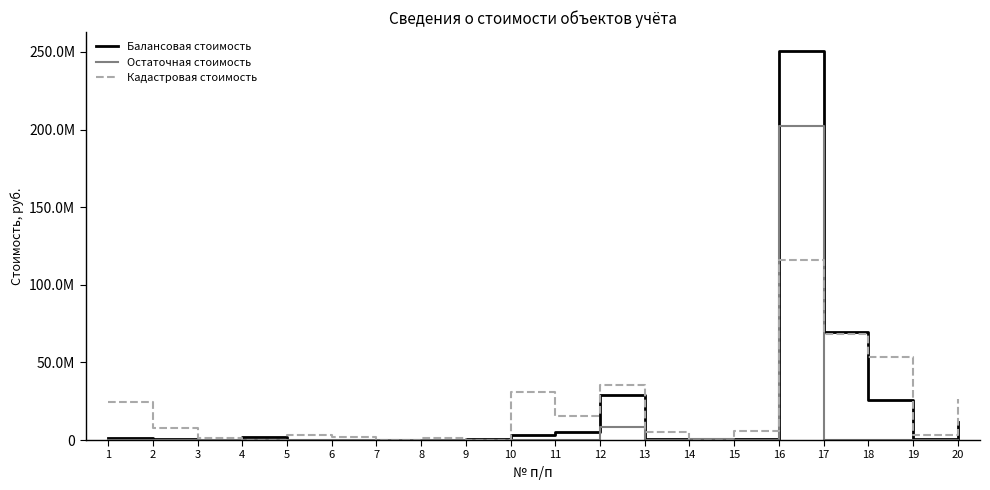

After their last crossing, which series has the higher values: Балансовая стоимость or Кадастровая стоимость?

Кадастровая стоимость